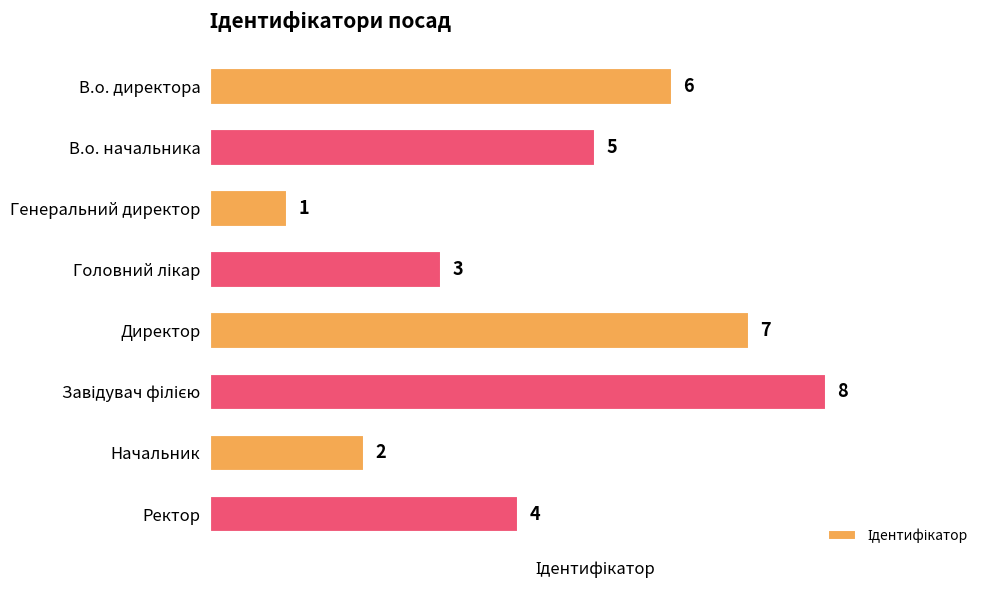

How many values are between 3 and 7?

5